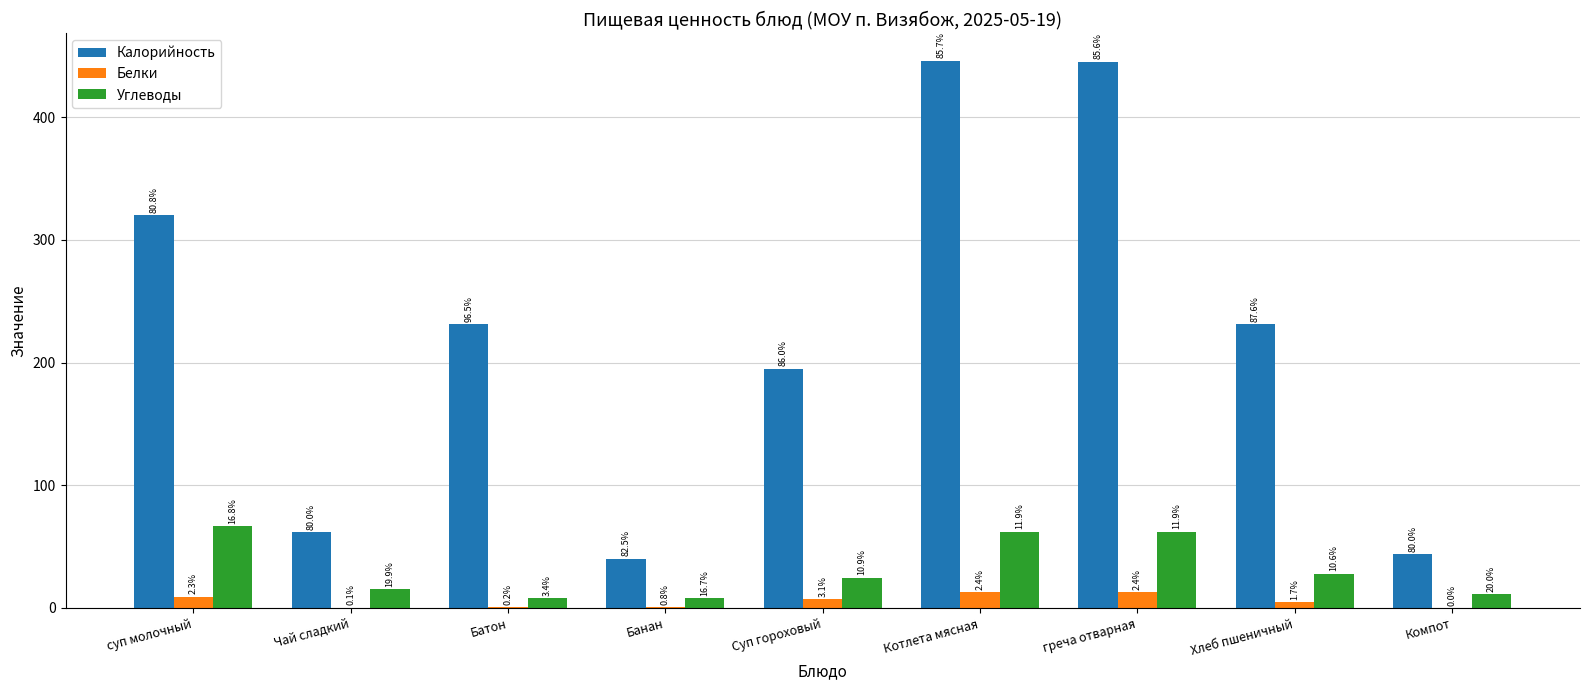

What is the difference between the highest and lowest values at греча отварная?

432.4